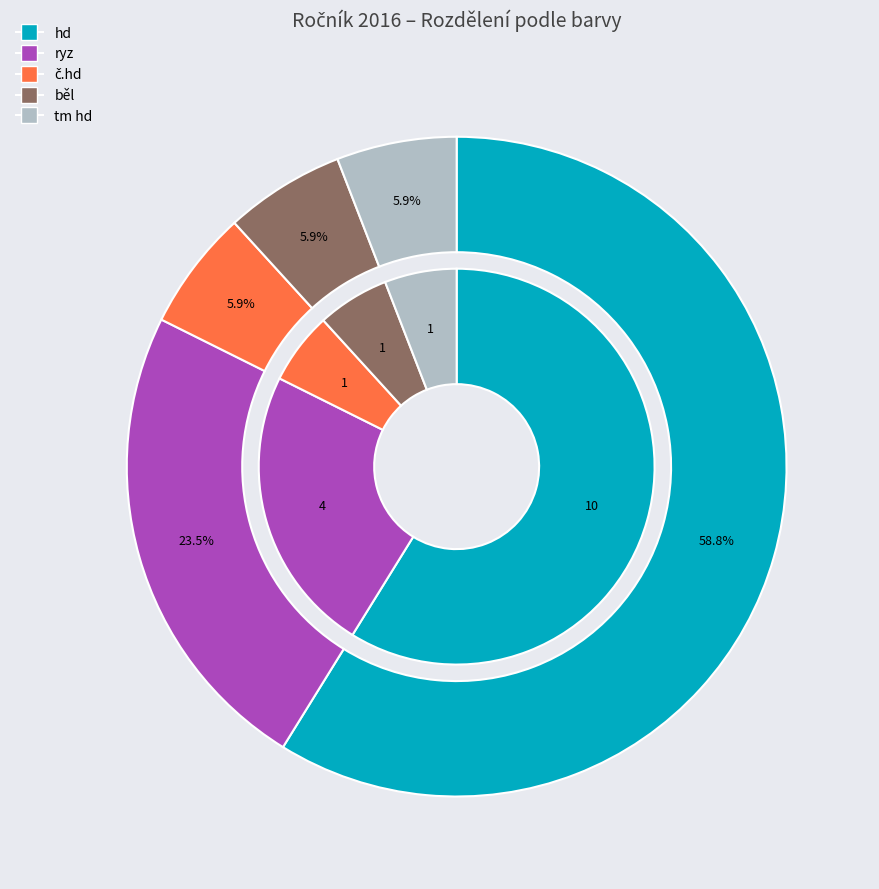

Combined, what portion of the pie is tm hd and ryz?

29.4%